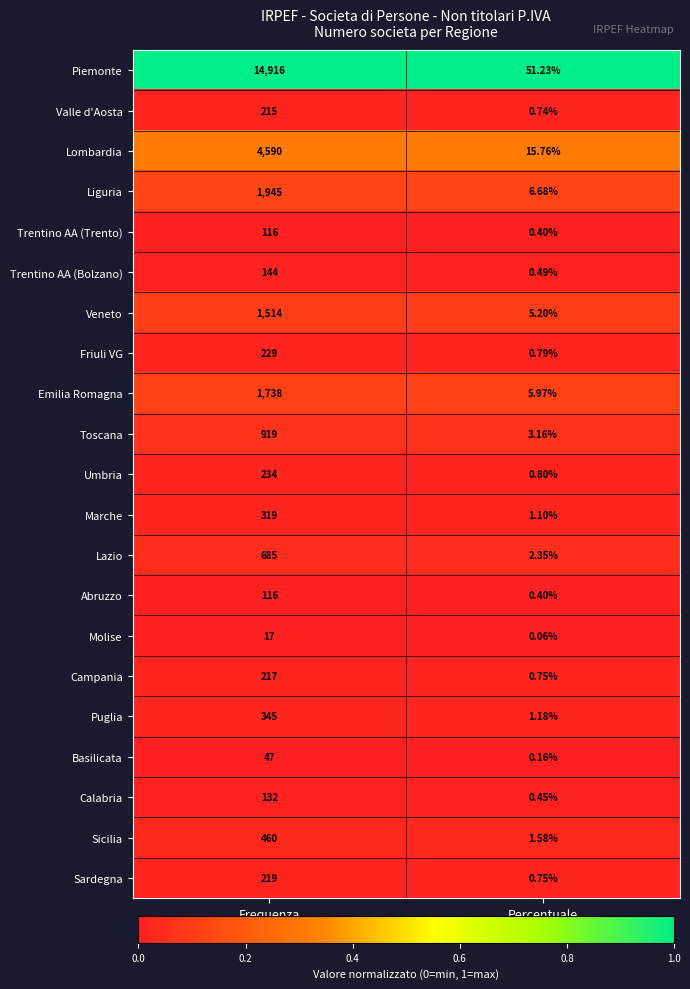

Which series has the largest total across all categories?

Piemonte